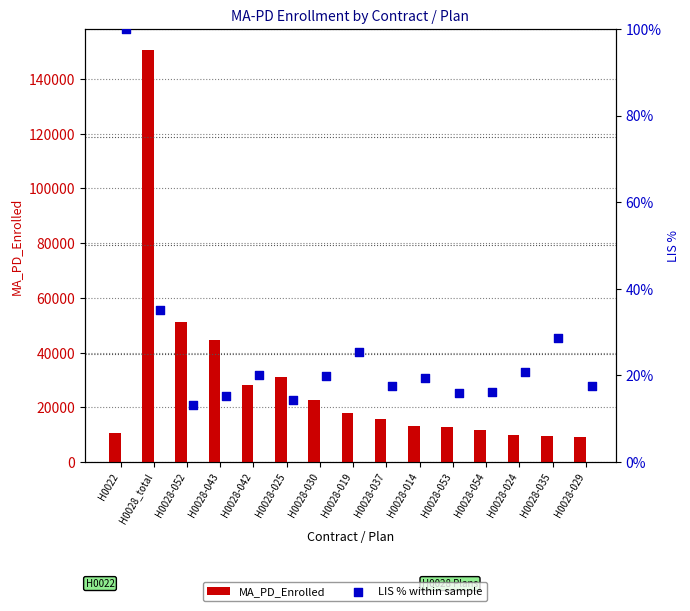

Is the value of MA_PD_Enrolled at H0028-052 greater than the value of LIS % within sample at H0028-024?

Yes